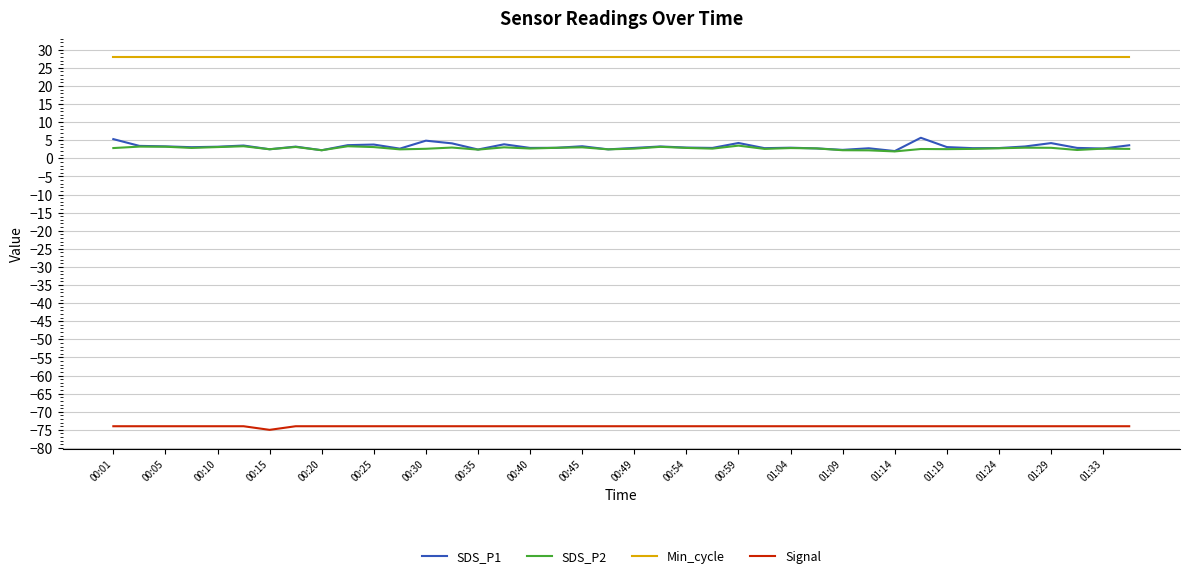

What is the smallest value displayed?

-75.0